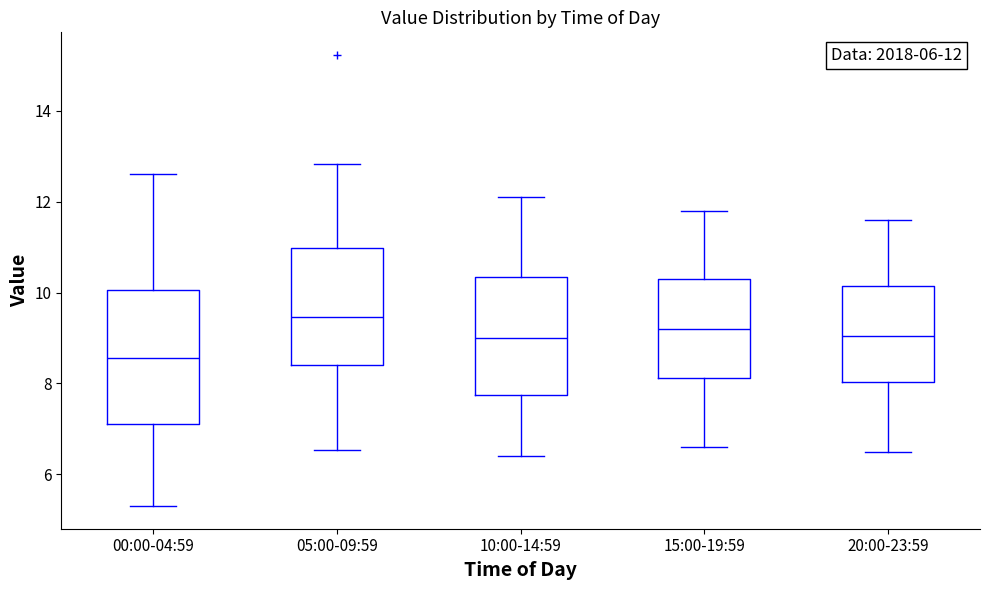

Which box's median line is the highest?

05:00-09:59